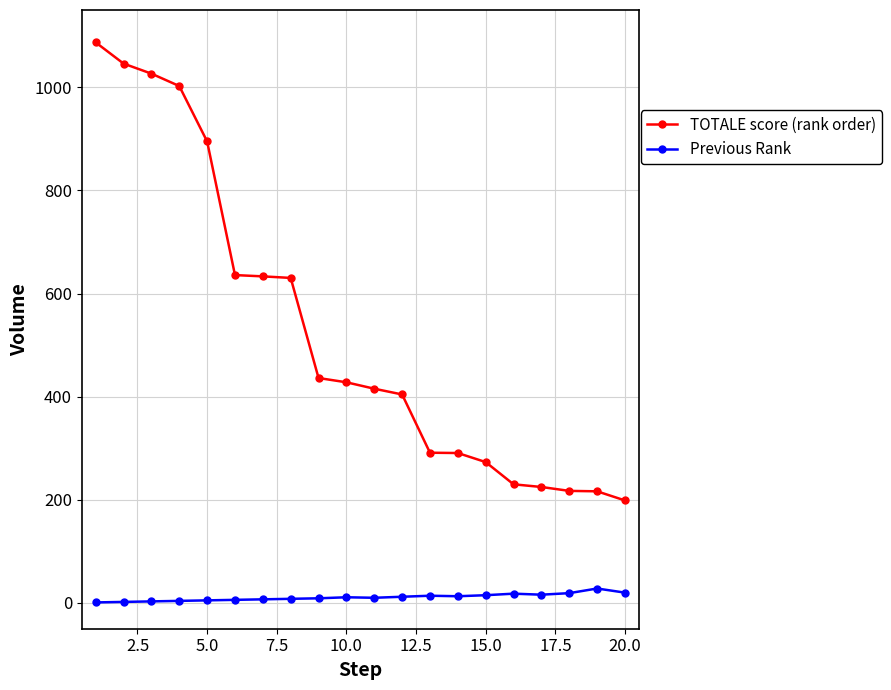

At how many categories does at least one series exceed 546?

8